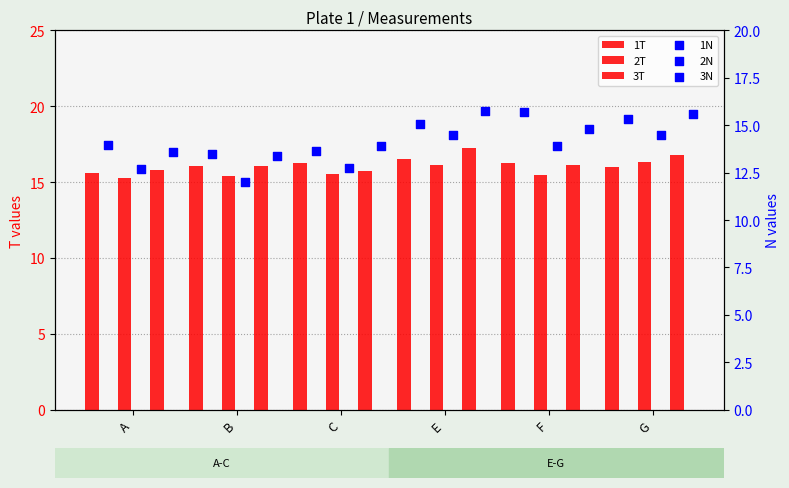

What is the total value across all series at E?

95.1